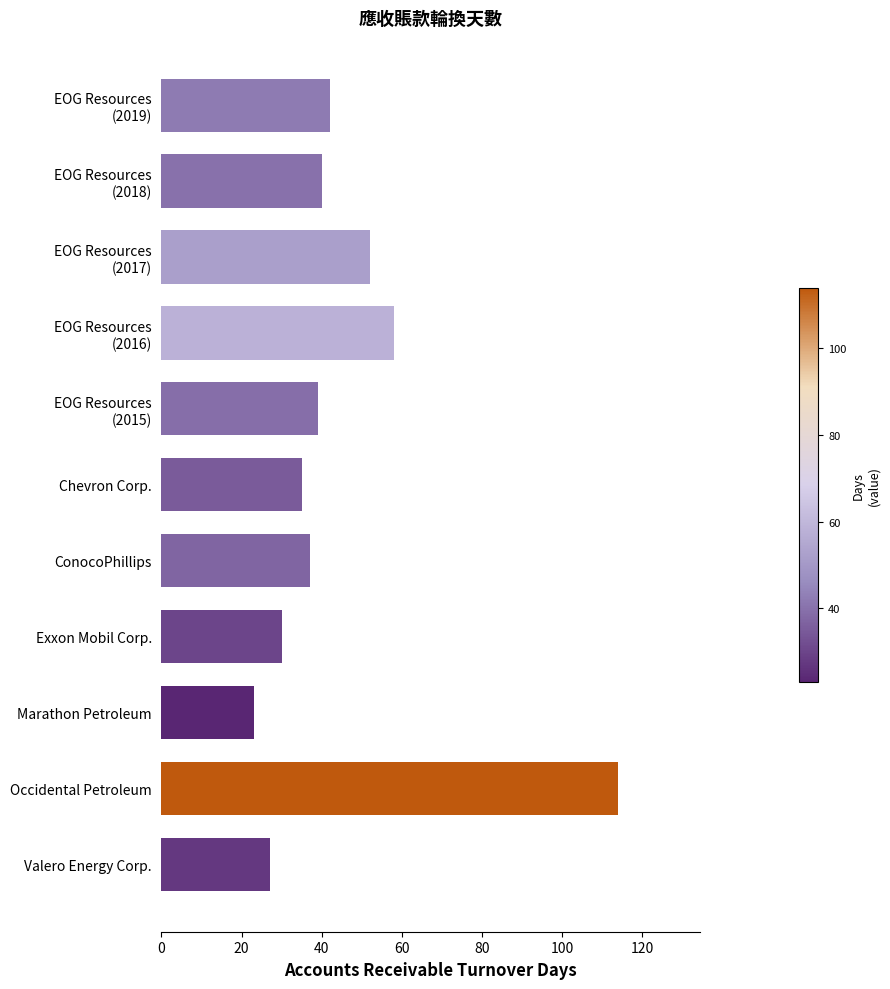

What value does the data have at Occidental Petroleum?

114